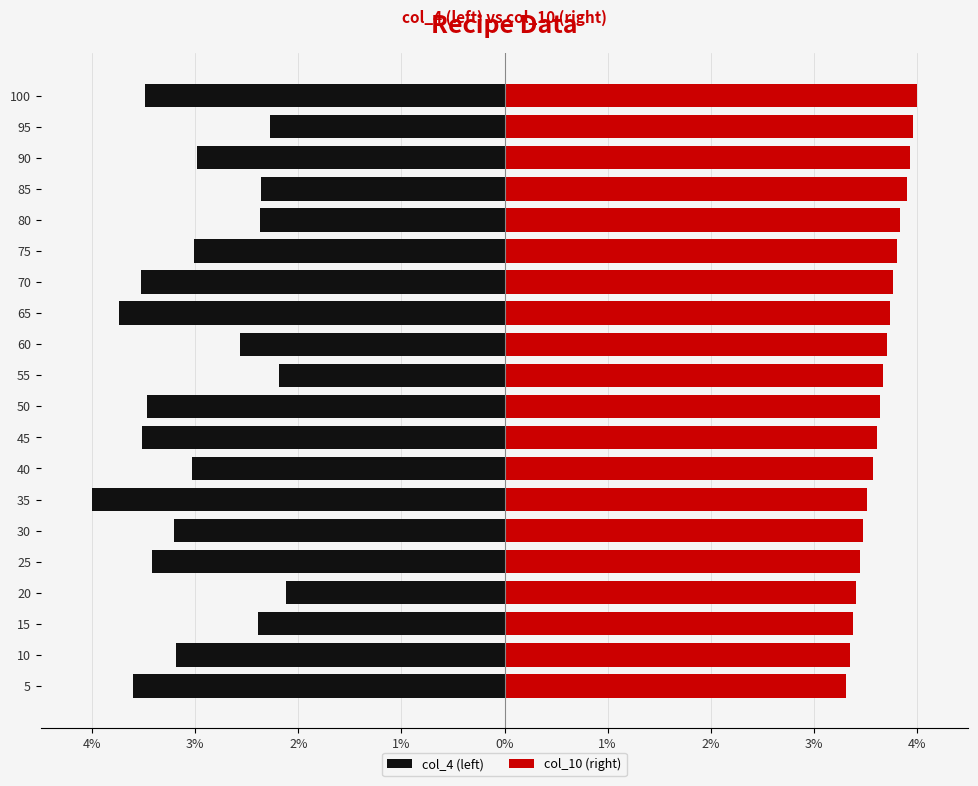

How many bars are there in total?

40